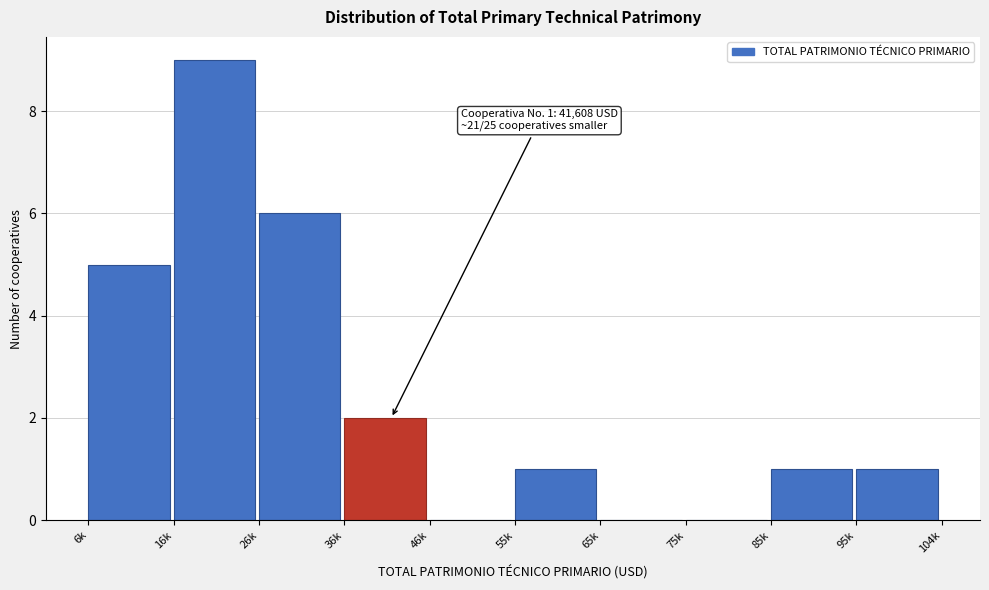

Reading left to right, extract all data points from this chart.

6k=5	16k=9	26k=6	36k=2	46k=0	55k=1	65k=0	75k=0	85k=1	95k=1